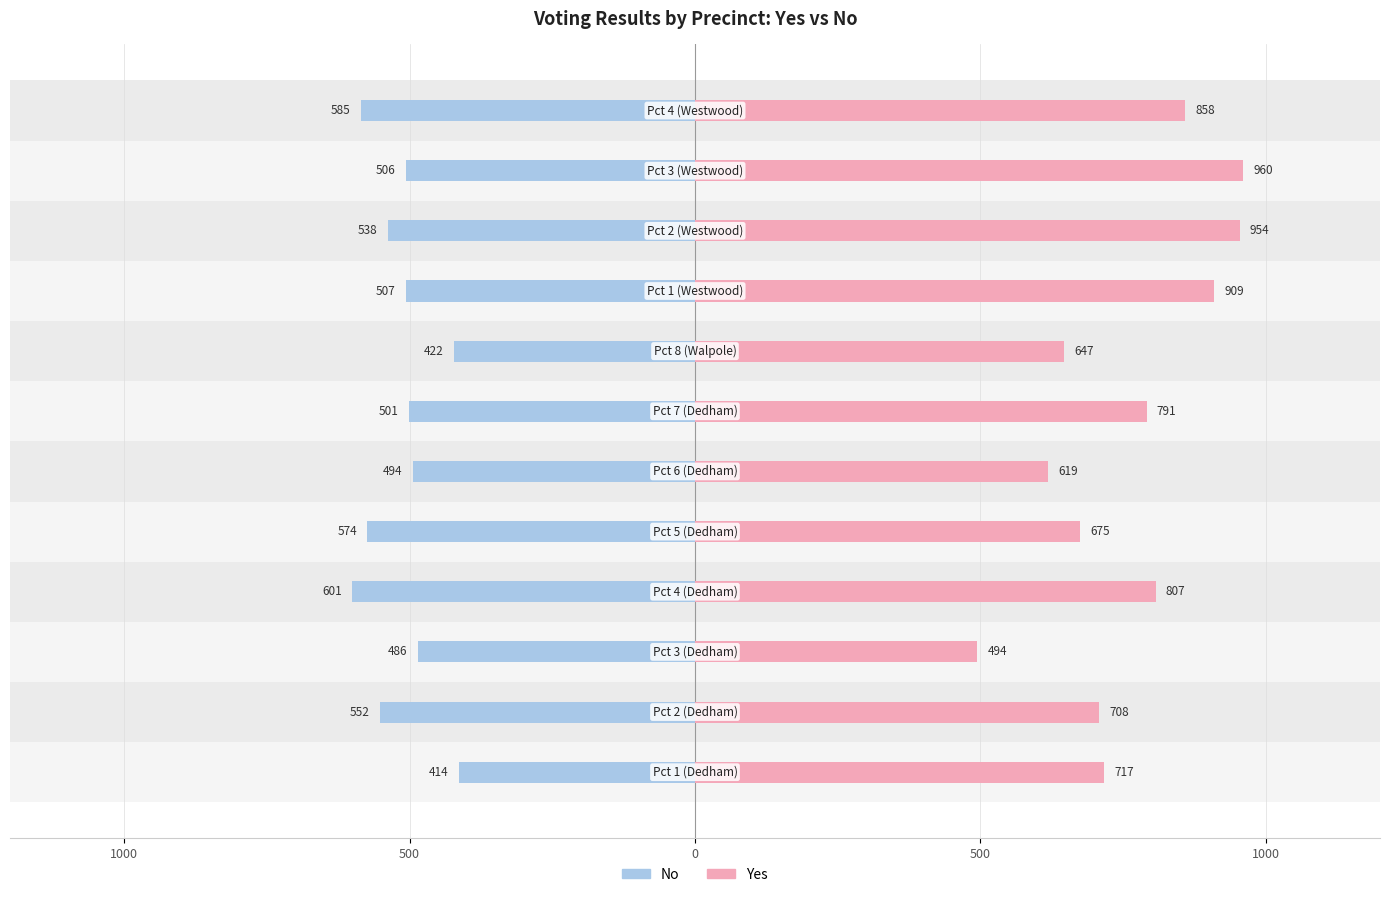

Rank the series at 5 from lowest to highest value.

No, Yes